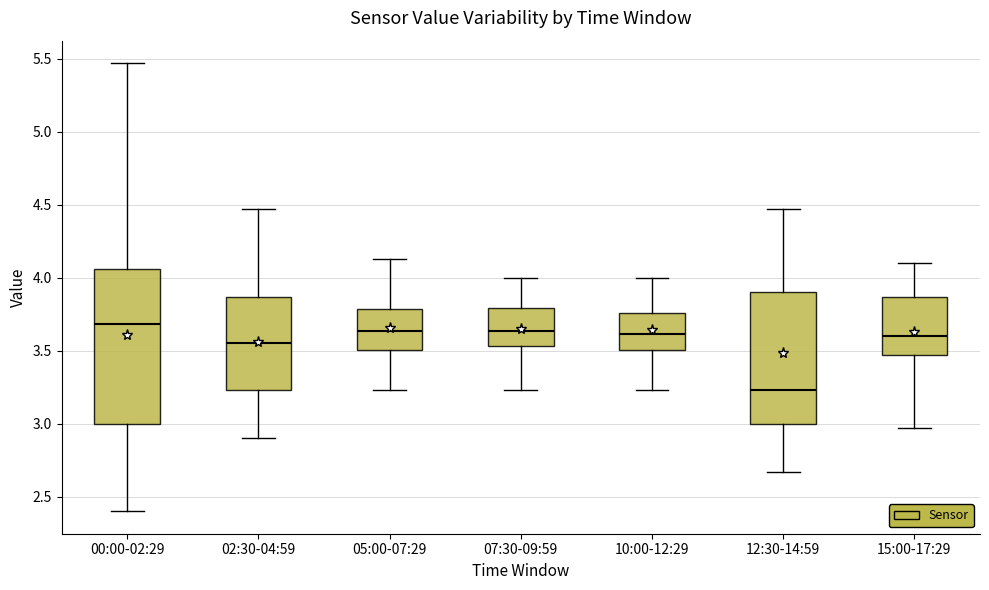

Reading left to right, read every box against the y-axis: the position of its median line, the range the box covers, and the ends of its whiskers. The values are not printed on the chart, so give them approximately, as read against the axis.

00:00-02:29: median 3.70, box 3.00 to 4.05, whiskers 2.40 to 5.45
02:30-04:59: median 3.55, box 3.25 to 3.85, whiskers 2.90 to 4.45
05:00-07:29: median 3.65, box 3.50 to 3.80, whiskers 3.25 to 4.15
07:30-09:59: median 3.65, box 3.55 to 3.80, whiskers 3.25 to 4.00
10:00-12:29: median 3.60, box 3.50 to 3.75, whiskers 3.25 to 4.00
12:30-14:59: median 3.25, box 3.00 to 3.90, whiskers 2.65 to 4.45
15:00-17:29: median 3.60, box 3.45 to 3.85, whiskers 2.95 to 4.10